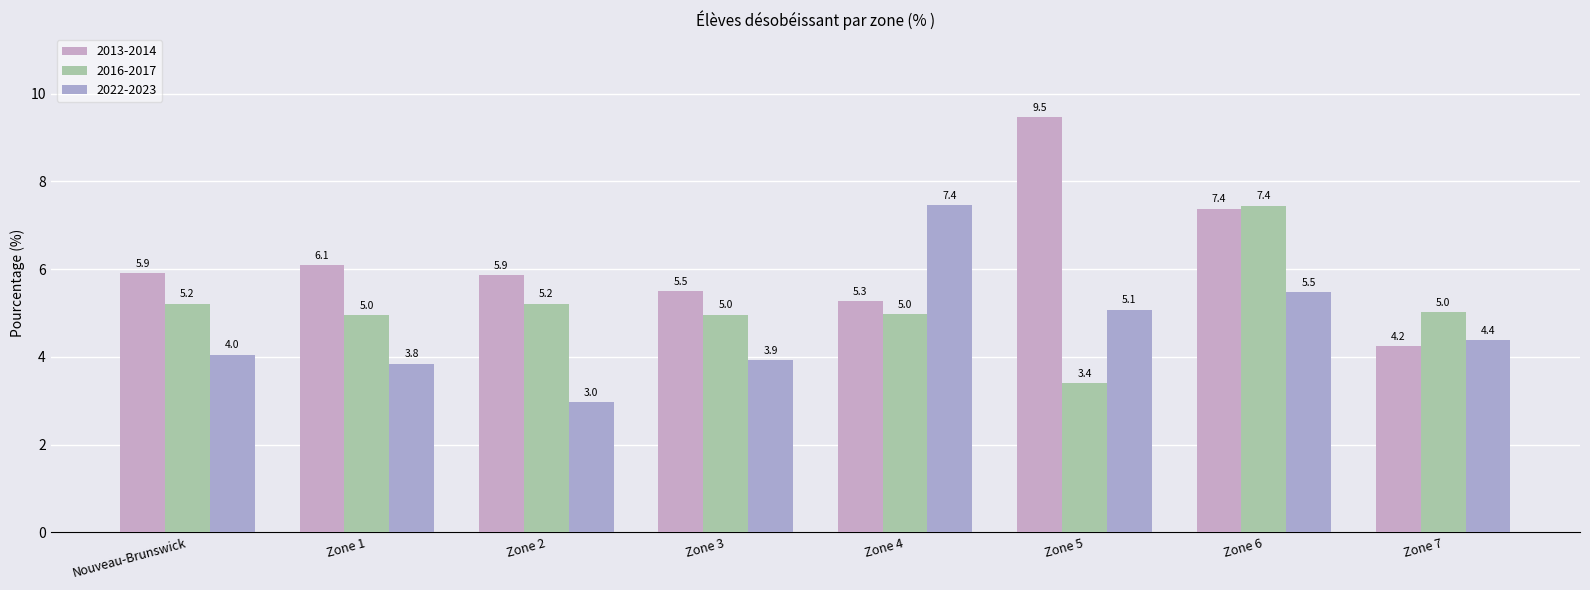

The 2022-2023 series shows 6.7 at Zone 1. True or false?

False